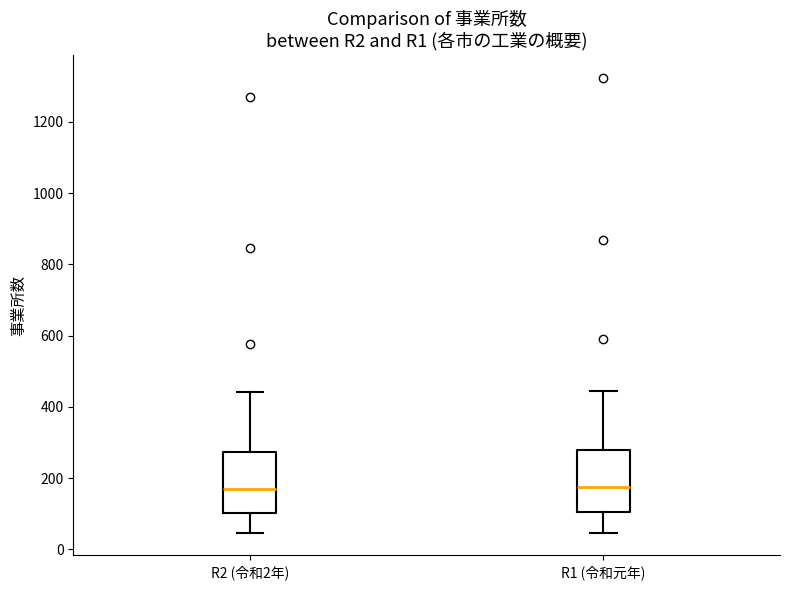

Reading left to right, transcribe this box plot: for each box, give where its median line is, the range the box spans, and where its two whiskers end, as read against the y-axis. The values are not printed on the chart, so give them approximately, as read against the axis.

R2 (令和2年): median 180, box 100 to 280, whiskers 40 to 440
R1 (令和元年): median 180, box 100 to 280, whiskers 40 to 440